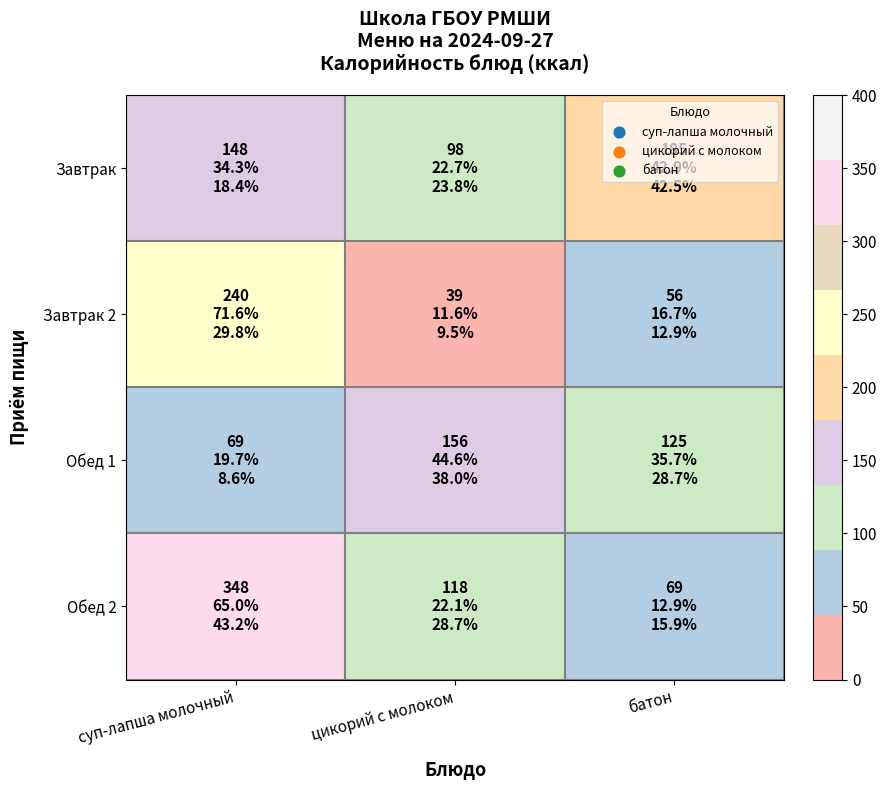

Reading left to right, list all the values displayed in this chart.

Завтрак: суп-лапша молочный=148	цикорий с молоком=98	батон=185
Завтрак 2: суп-лапша молочный=240	цикорий с молоком=39	батон=56
Обед 1: суп-лапша молочный=69	цикорий с молоком=156	батон=125
Обед 2: суп-лапша молочный=348	цикорий с молоком=118	батон=69